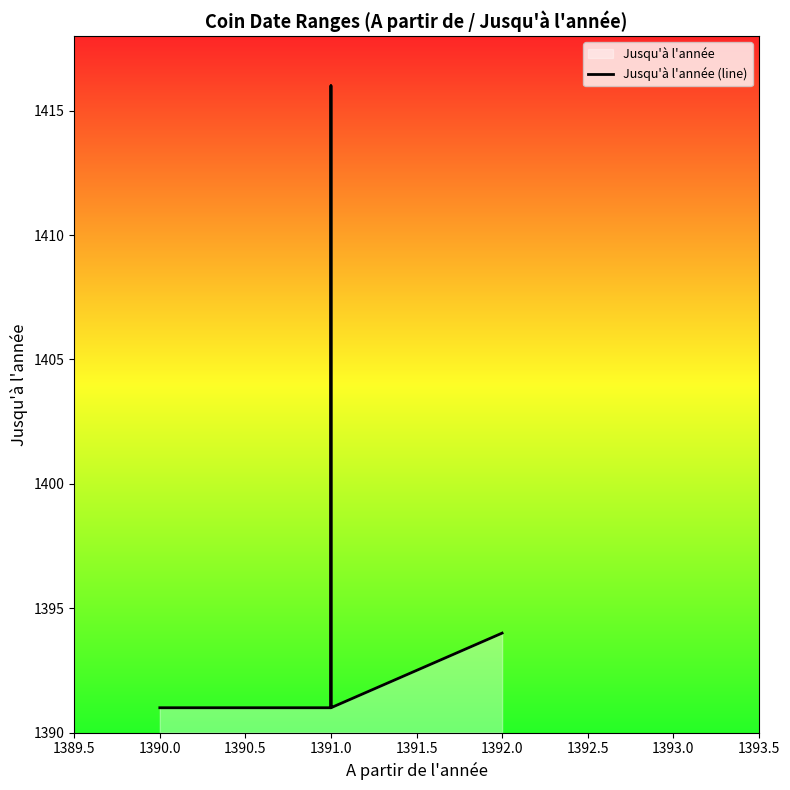

Is it true that the value at 1390.0 is 1391?

True